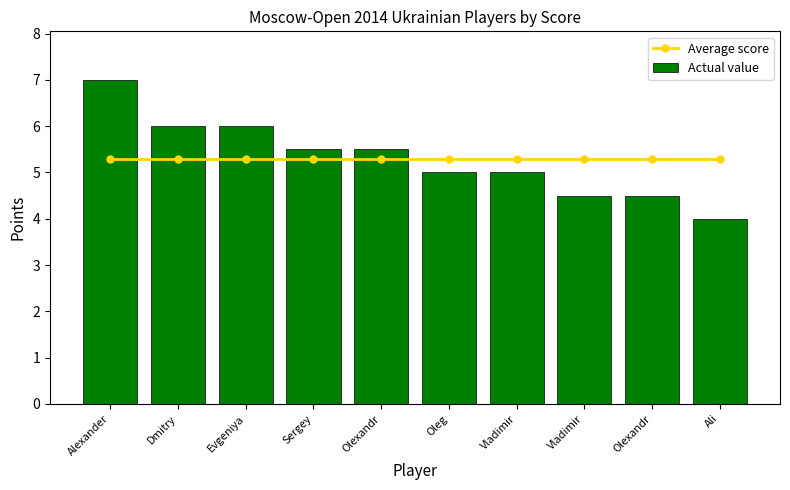

What are all the series names shown in the legend?

Average score, Actual value